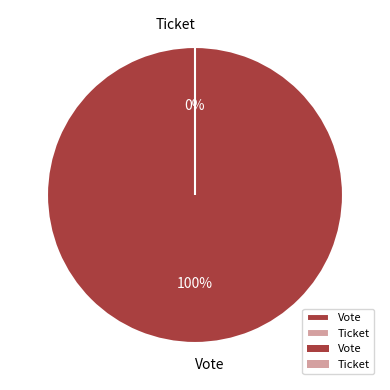

What is the largest slice in the pie chart?

Vote